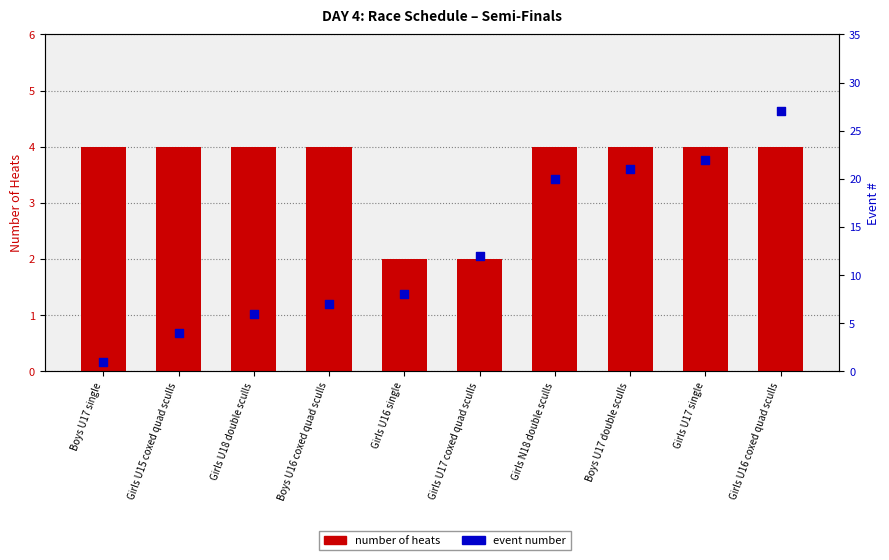

Is the value of number of heats at Girls U16 coxed quad sculls greater than the value of event number at Boys U16 coxed quad sculls?

No